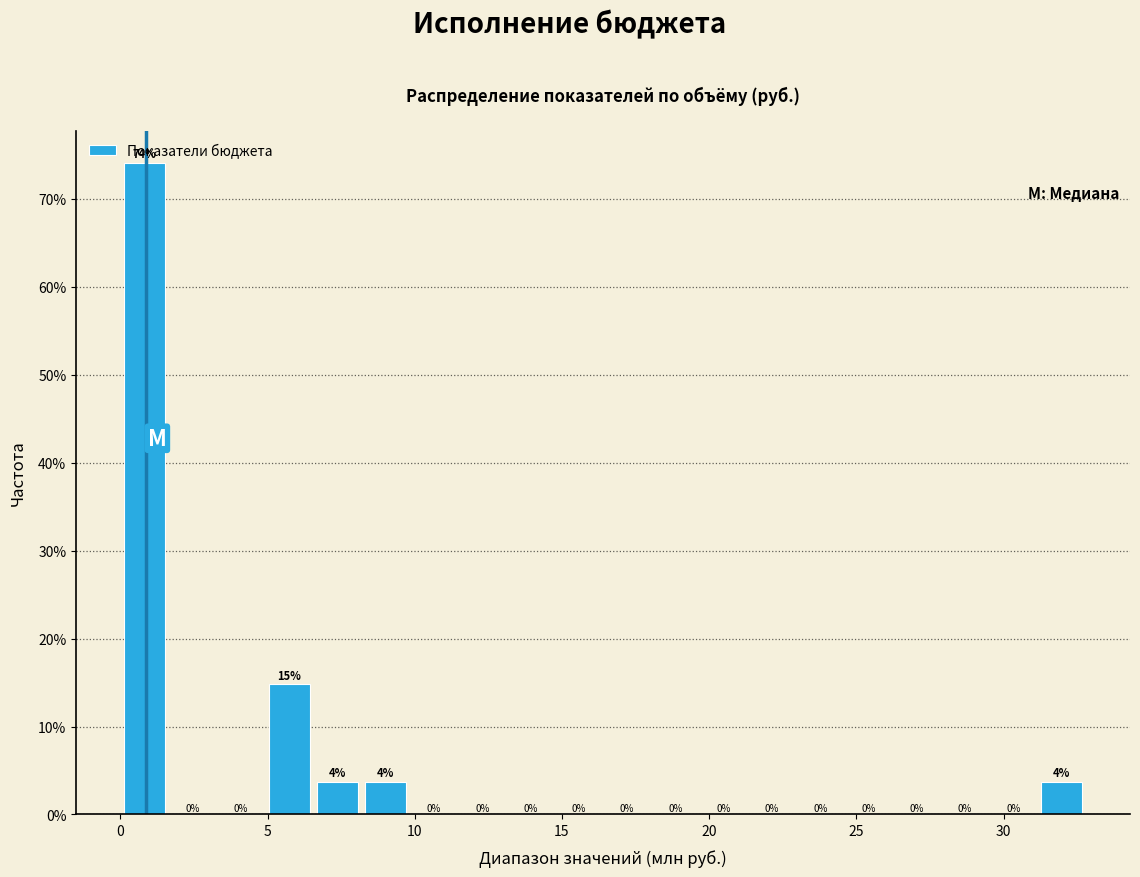

Around what value on the x-axis is the tallest bar? Give the approximate position of its centre, as read against the axis.

1.0